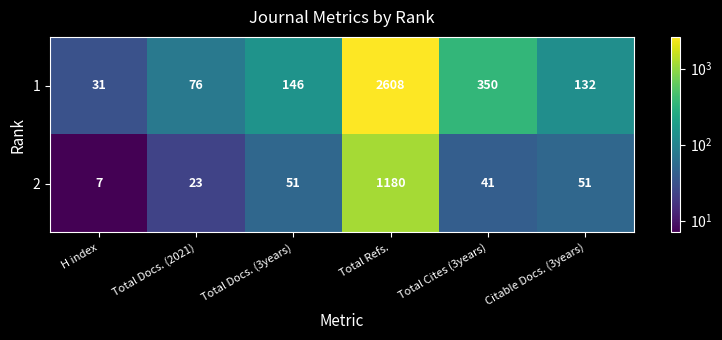

List the labels in order of 1 value, largest first.

Total Refs., Total Cites (3years), Total Docs. (3years), Citable Docs. (3years), Total Docs. (2021), H index